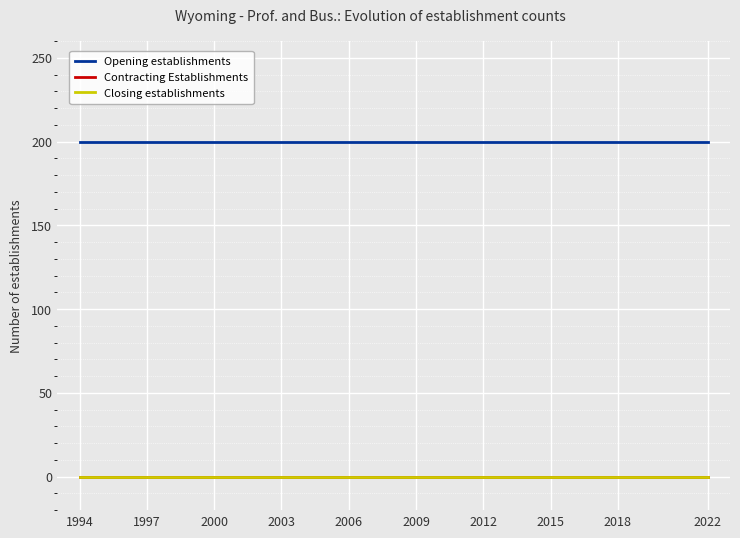

Rank the series by their maximum value, from lowest to highest.

Contracting Establishments, Closing establishments, Opening establishments